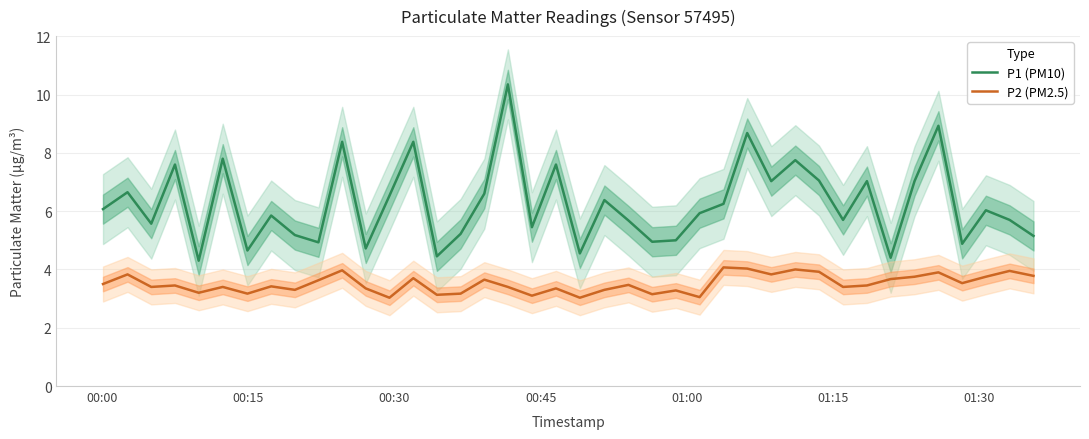

True or false: P1 (PM10) and P2 (PM2.5) cross at least once.

False